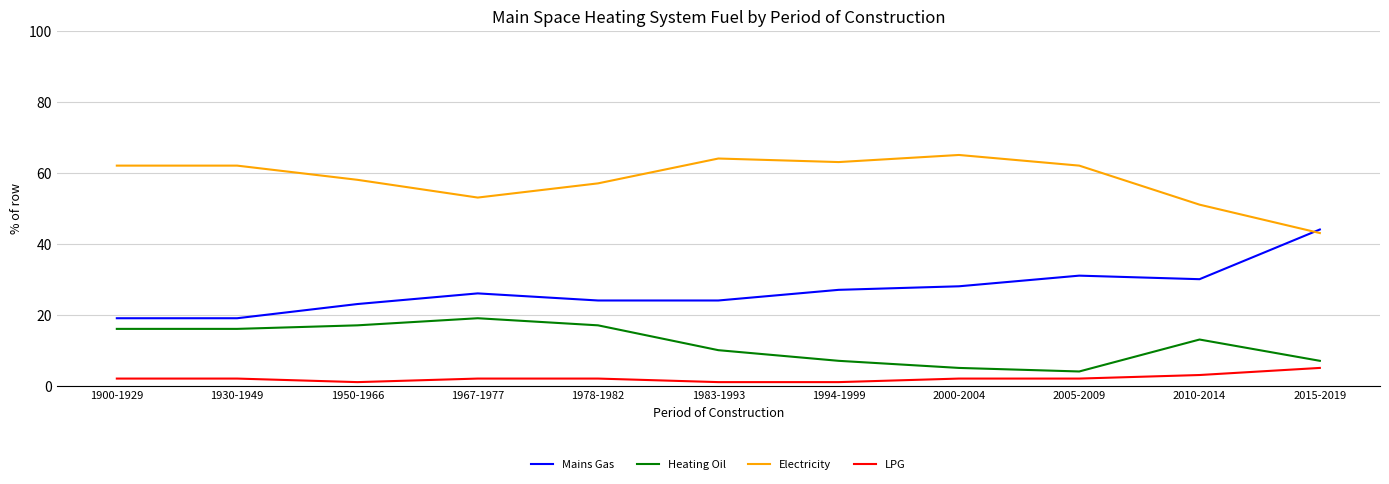

True or false: Heating Oil has a value of 22 at 1930-1949.

False